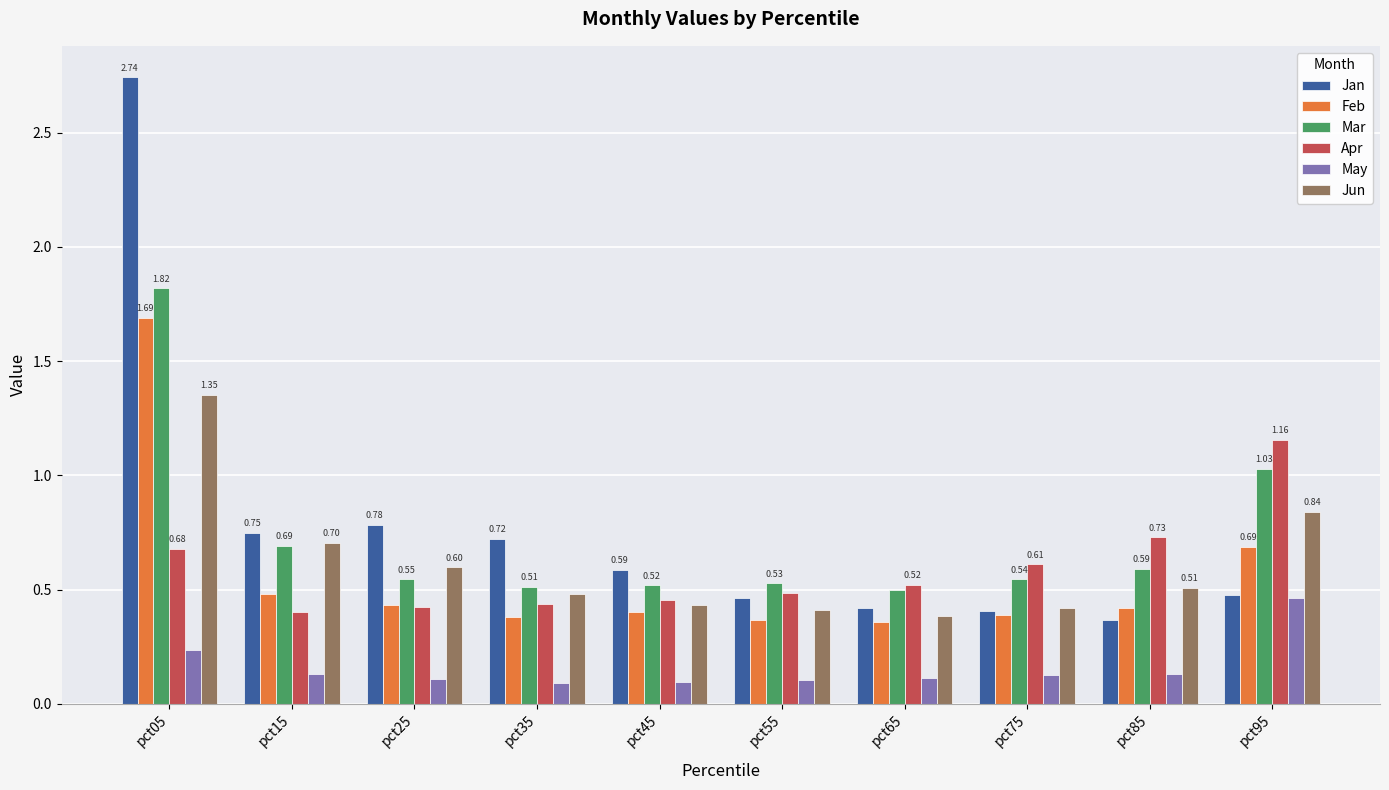

The Jan series shows 0.1 at pct55. True or false?

False